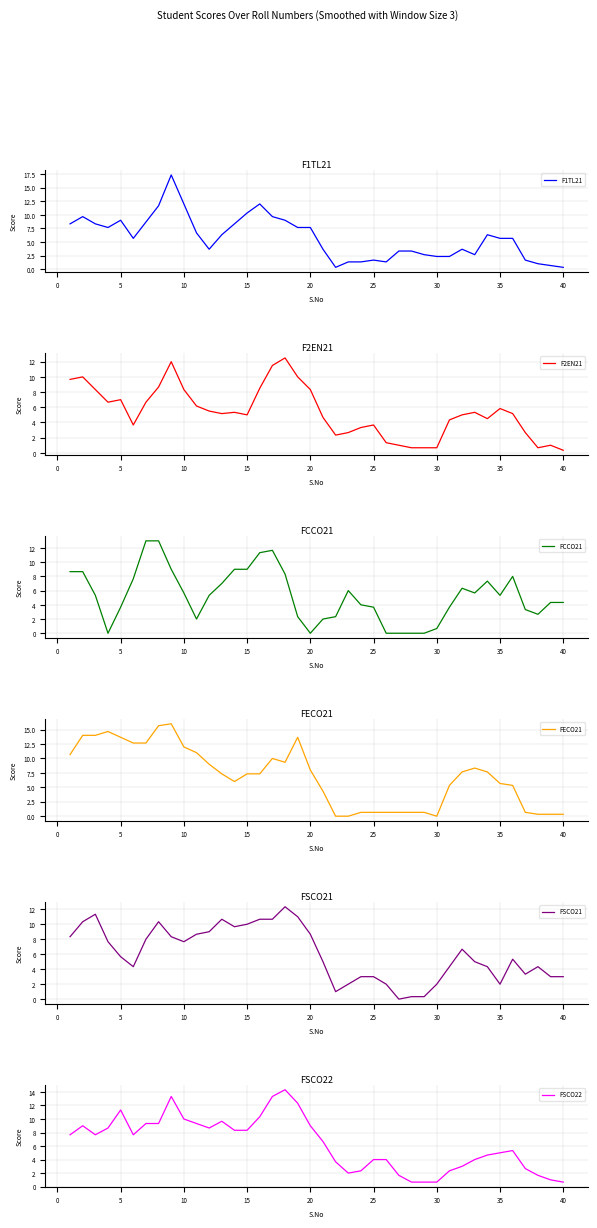

What is the average value of the FSCO21 series?

6.1